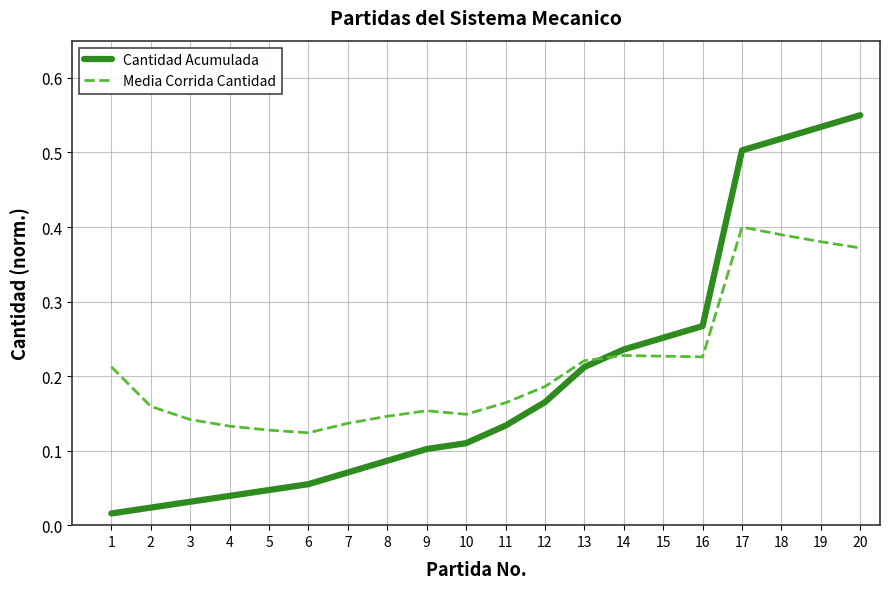

Which label corresponds to the largest value in the chart?

20